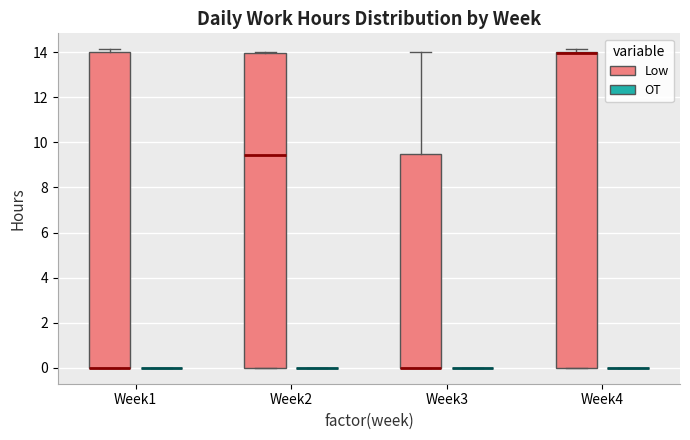

Reading left to right, transcribe this box plot: for each box, give where its median line is, the range the box spans, and where its two whiskers end, as read against the y-axis. The values are not printed on the chart, so give them approximately, as read against the axis.

Week1 (Low): median 0.0 (drawn on the box's lower edge), box 0.0 to 14.0, whiskers 0.0 to 14.2
Week1 (OT): box collapsed to a line at 0.0, whiskers 0.0 to 0.0
Week2 (Low): median 9.4, box 0.0 to 14.0, whiskers 0.0 to 14.0
Week2 (OT): box collapsed to a line at 0.0, whiskers 0.0 to 0.0
Week3 (Low): median 0.0 (drawn on the box's lower edge), box 0.0 to 9.4, whiskers 0.0 to 14.0
Week3 (OT): box collapsed to a line at 0.0, whiskers 0.0 to 0.0
Week4 (Low): median 14.0 (drawn on the box's upper edge), box 0.0 to 14.0, whiskers 0.0 to 14.2
Week4 (OT): box collapsed to a line at 0.0, whiskers 0.0 to 0.0